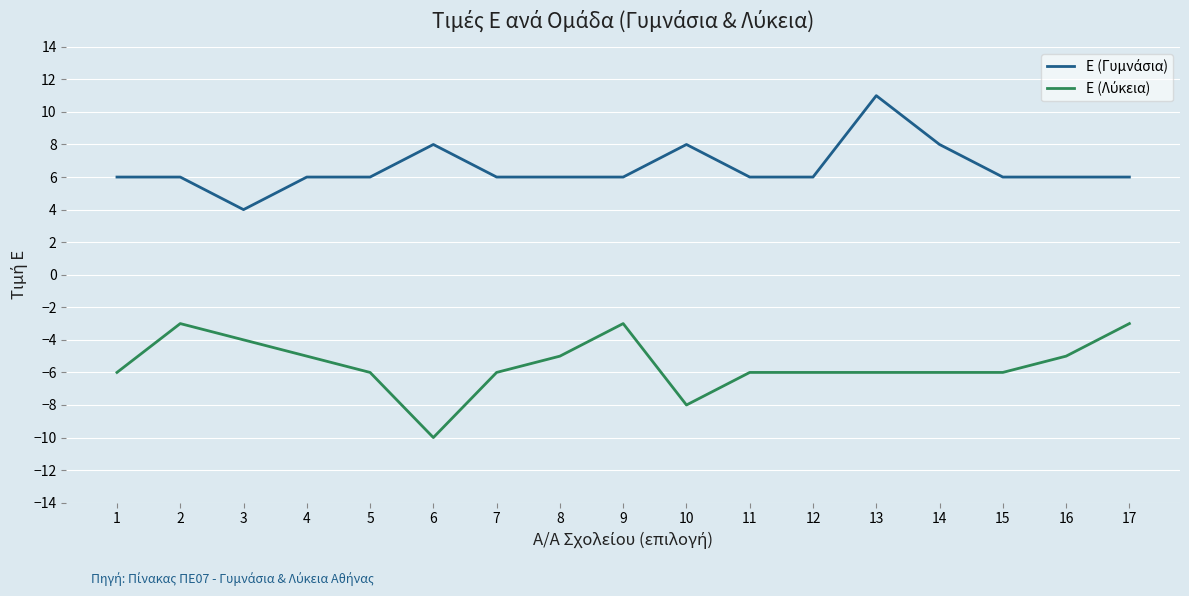

What is the maximum value shown in the chart?

11